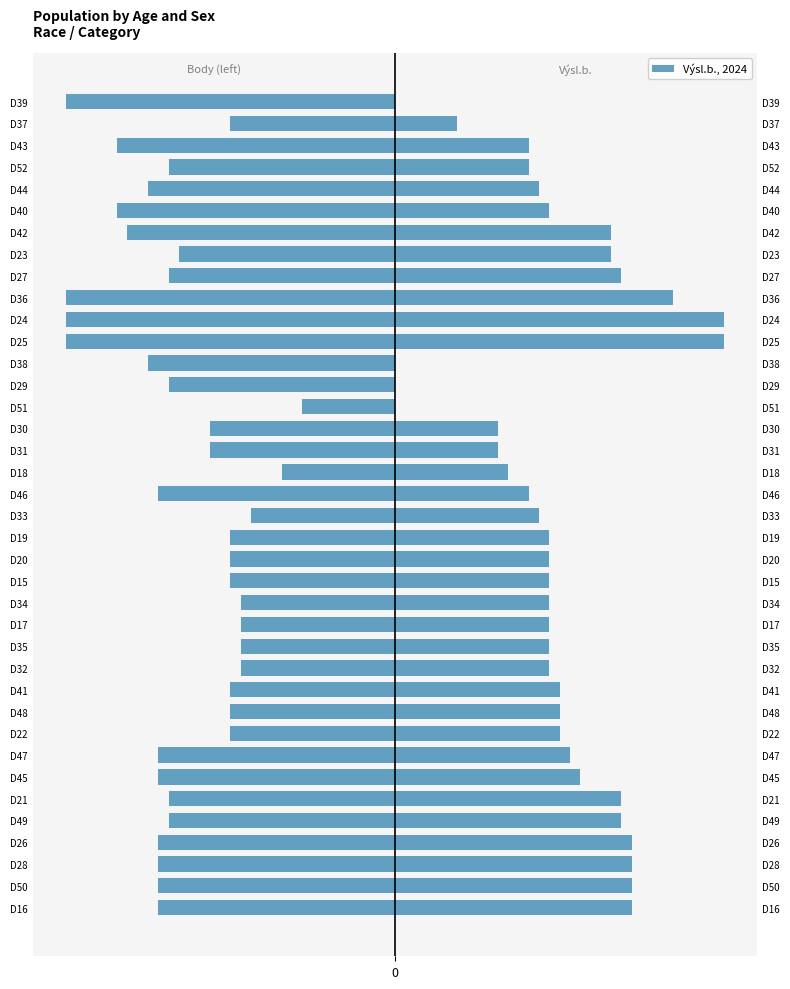

What is the value of the Výsl.b., 2024 bar at the 14th from the left?

150